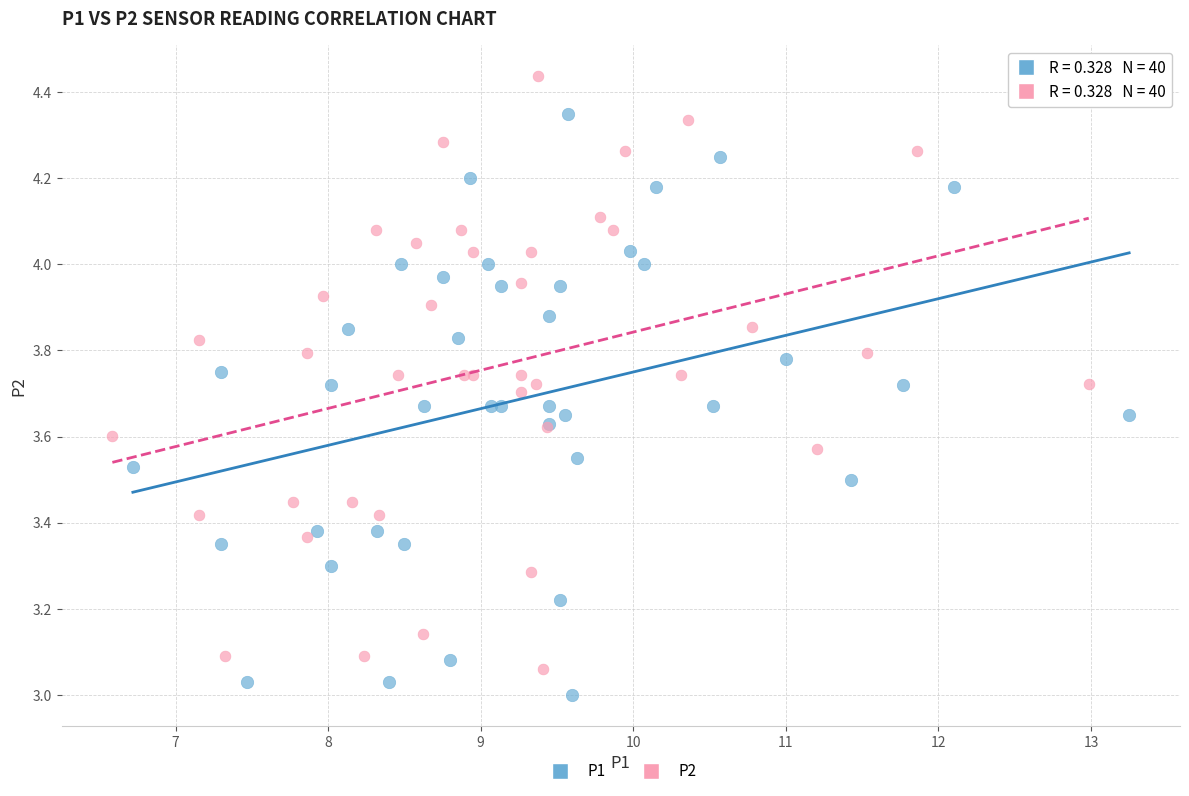

Which series has the largest Y range (max minus min)?

P2